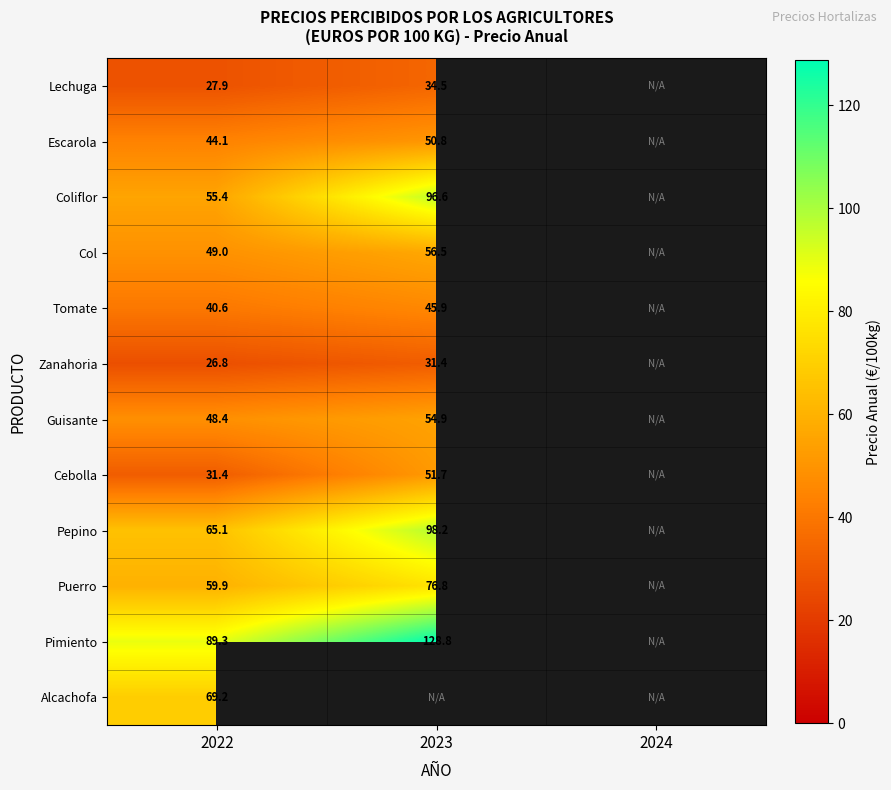

How many distinct data groups are displayed?

12